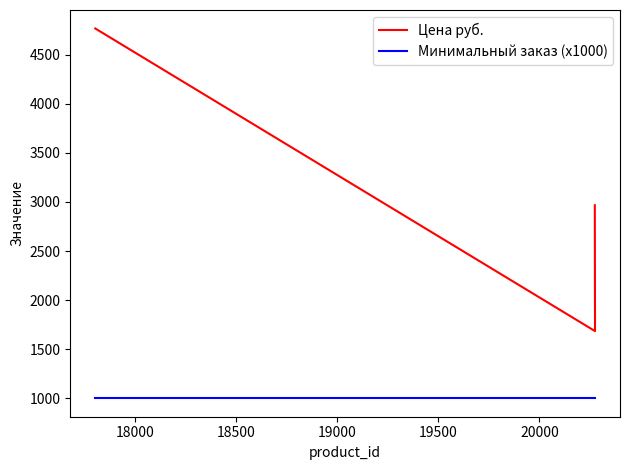

Which series changed the most between 18000 and 18500?

Цена руб.